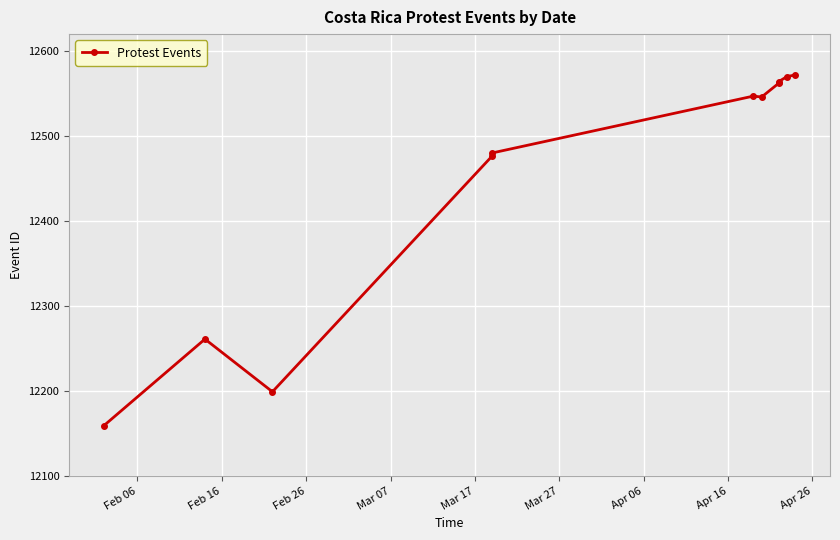

What is the value of the 1st point from the left?

12159